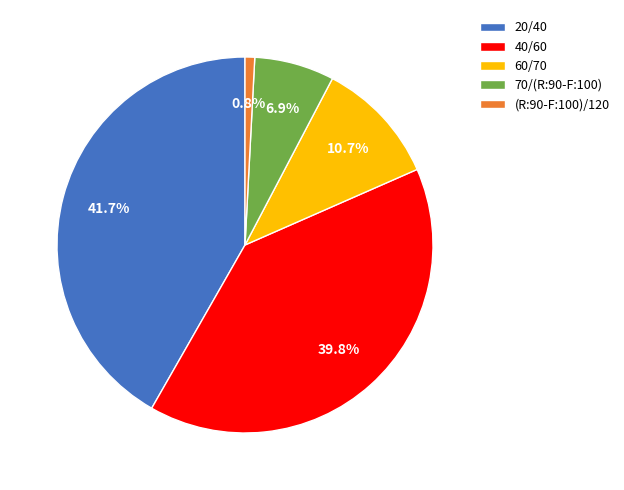

What percentage is NOT represented by 60/70?

89.3%